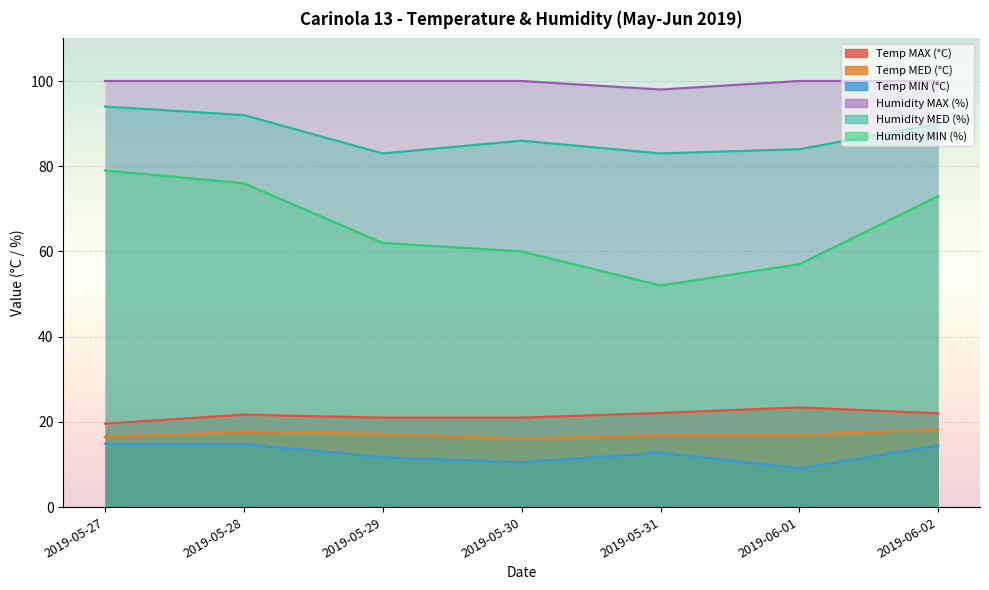

At which label is Temp MIN (°C) closest to 12?

2019-05-29